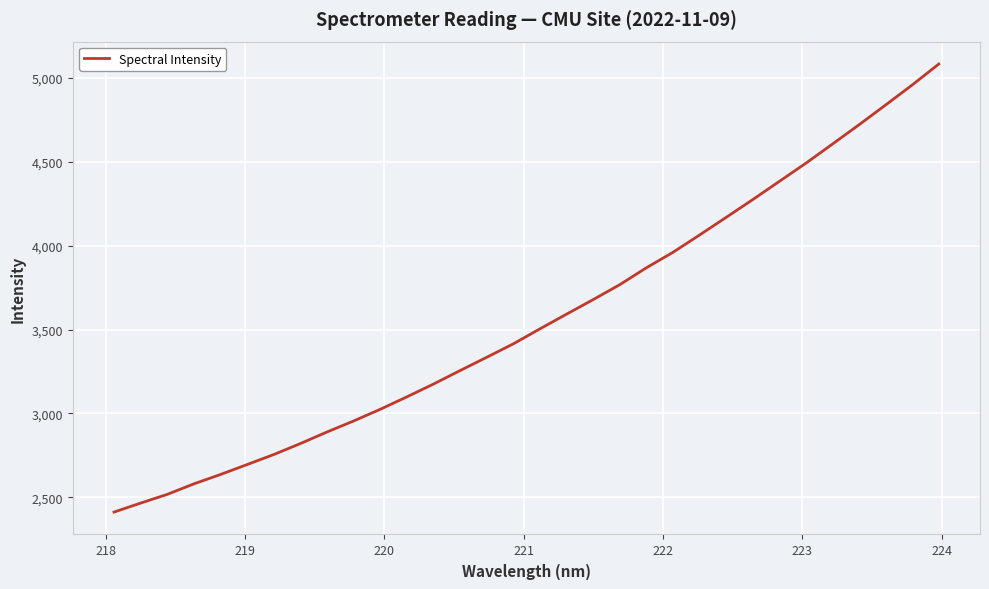

What is the average value?

3562.4